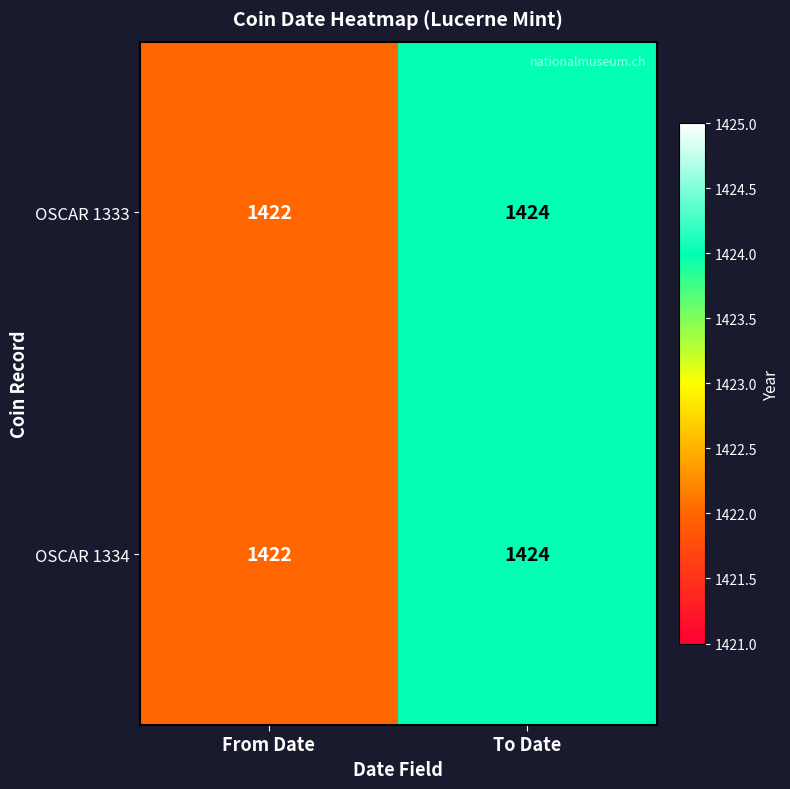

Reading left to right, list all the values displayed in this chart.

OSCAR 1333: 1422	1424
OSCAR 1334: 1422	1424